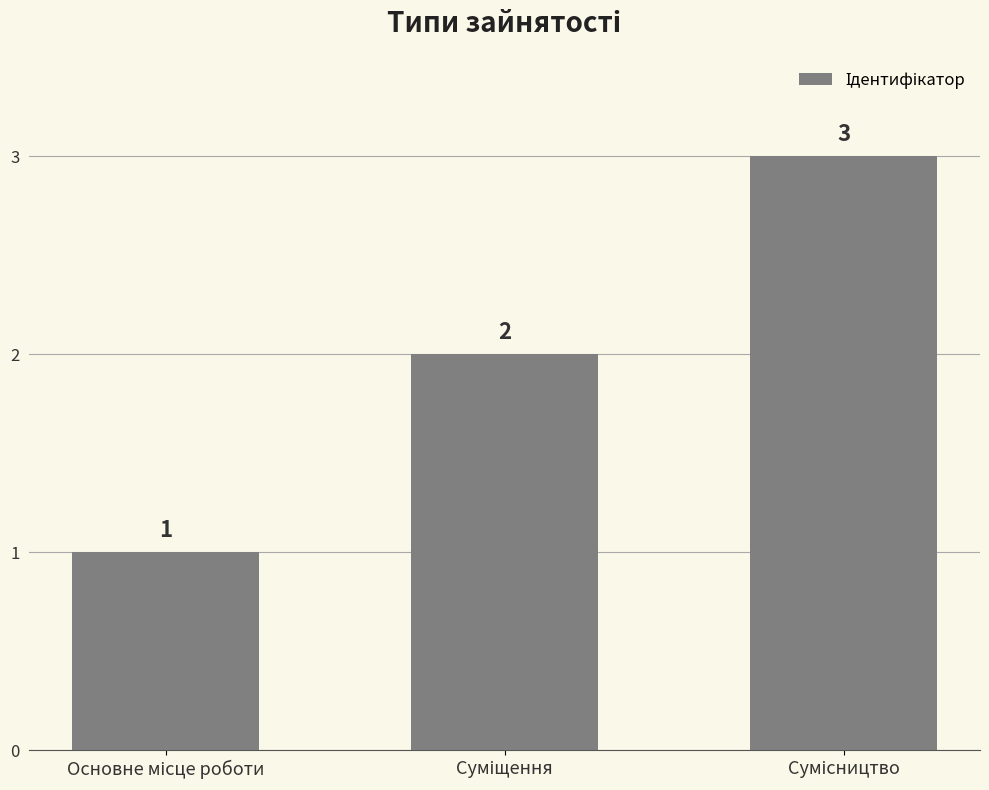

What is the value of the 3rd bar from the left?

3